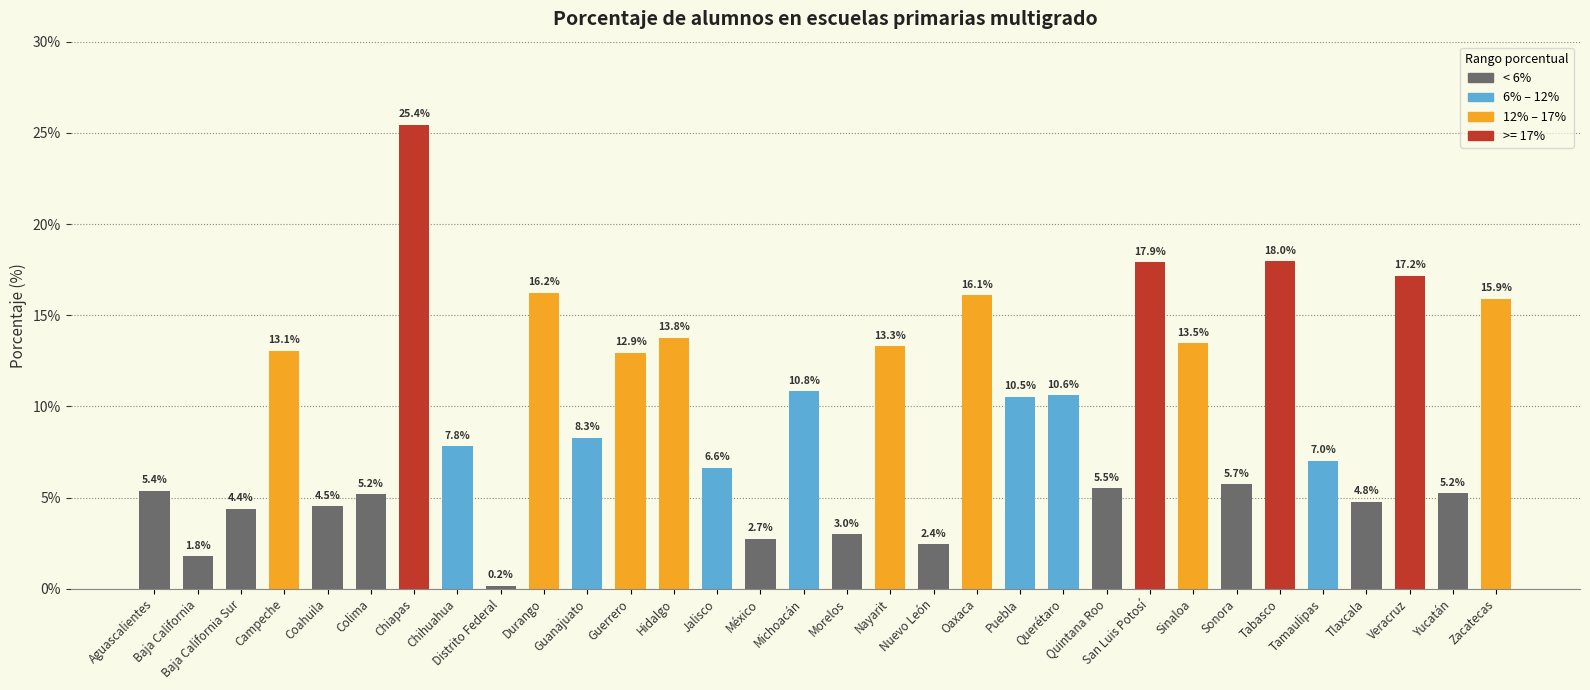

Which category has the highest value across all series?

Chiapas